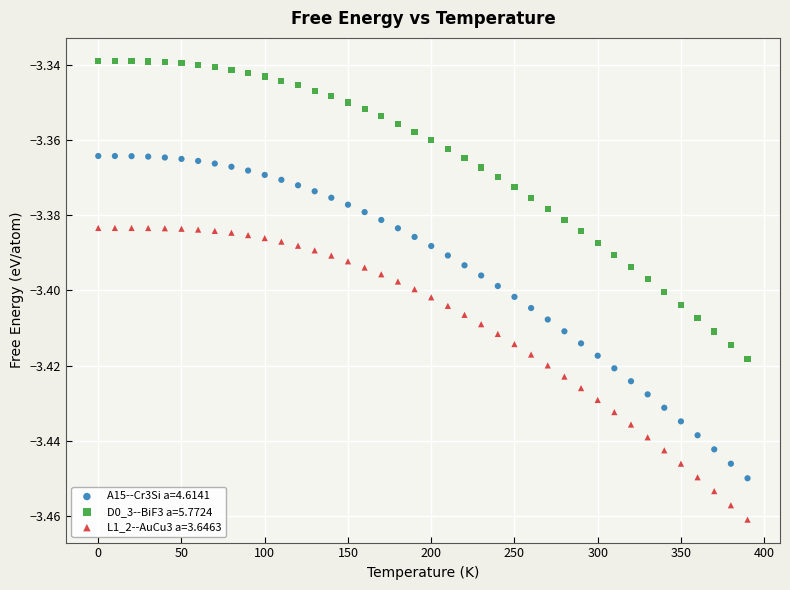

Which series has the widest spread of Y values?

A15--Cr3Si a=4.6141